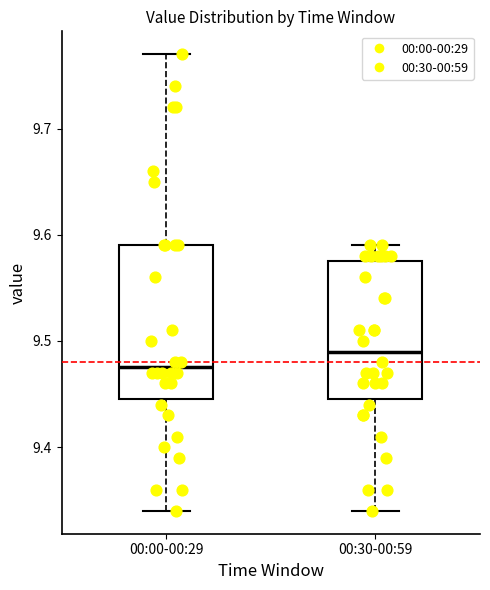

Reading left to right, transcribe this box plot: for each box, give where its median line is, the range the box spans, and where its two whiskers end, as read against the y-axis. The values are not printed on the chart, so give them approximately, as read against the axis.

00:00-00:29: median 9.48, box 9.45 to 9.59, whiskers 9.34 to 9.77
00:30-00:59: median 9.49, box 9.45 to 9.58, whiskers 9.34 to 9.59